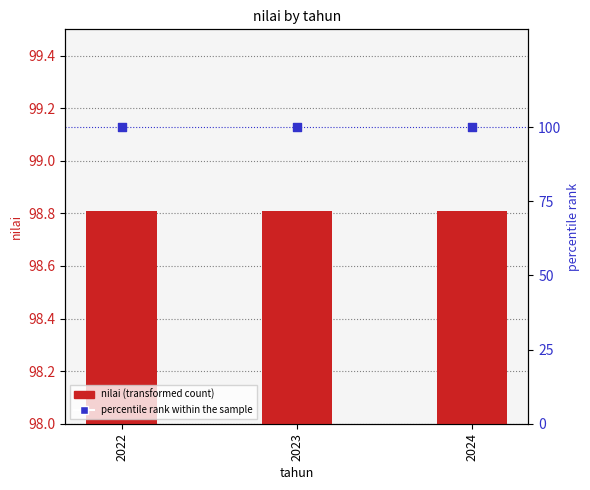

What are all the series names shown in the legend?

nilai, percentile rank within the sample